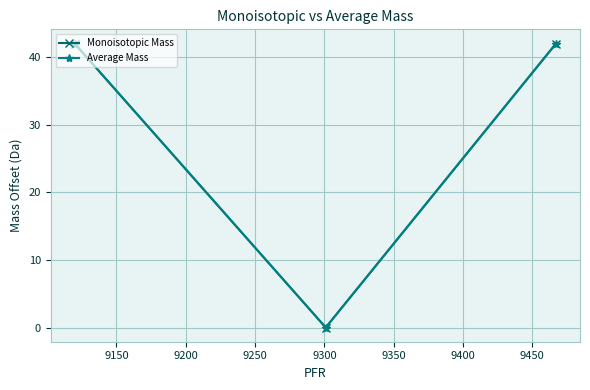

Which series has the widest spread of values?

Average Mass